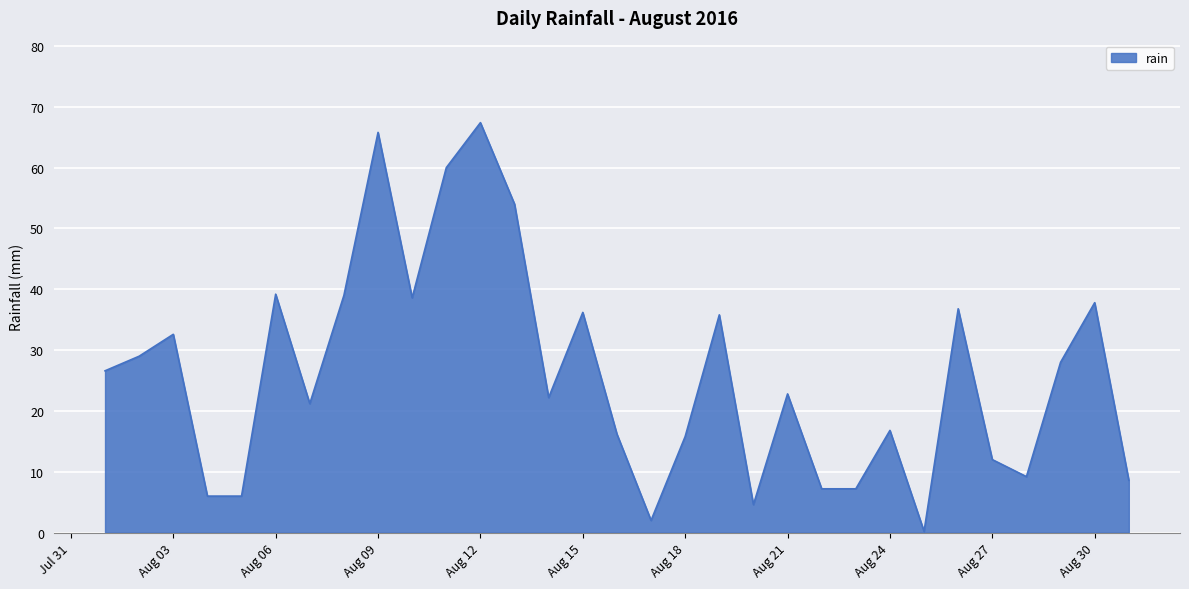

What is the difference between the maximum and minimum values?

67.2